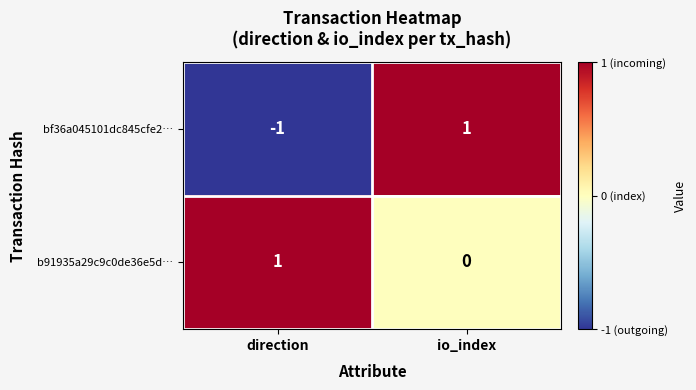

The value of bf36a045101dc845cfe2… at direction is -1. True or false?

True